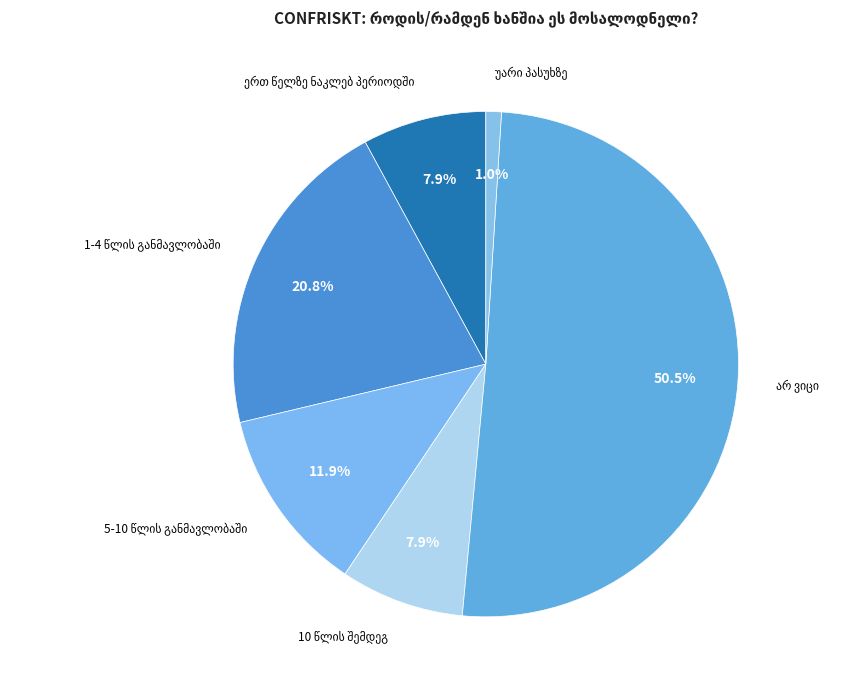

Between ერთ წელზე ნაკლებ პერიოდში and 1-4 წლის განმავლობაში, which is larger?

1-4 წლის განმავლობაში